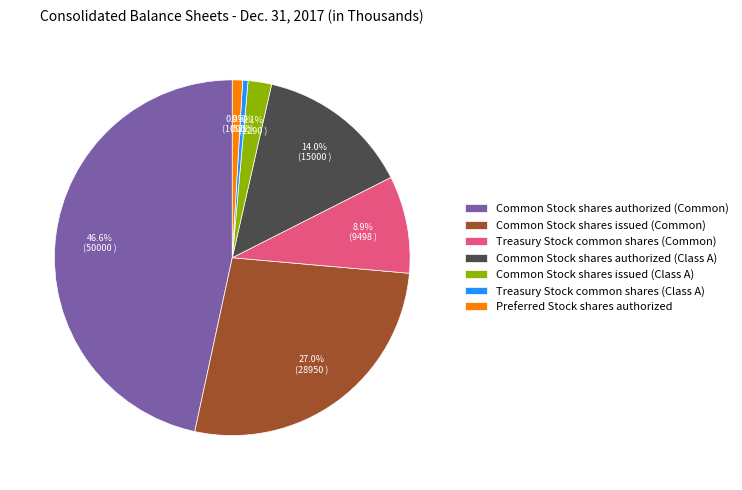

Is Treasury Stock common shares (Class A) the majority of the pie?

No